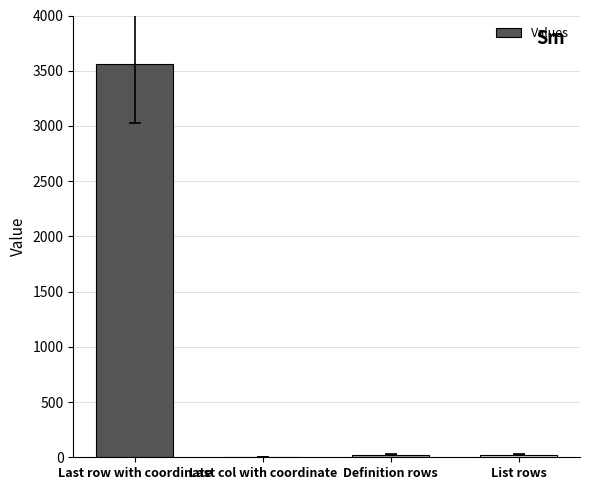

What is the sum of all values?

3609